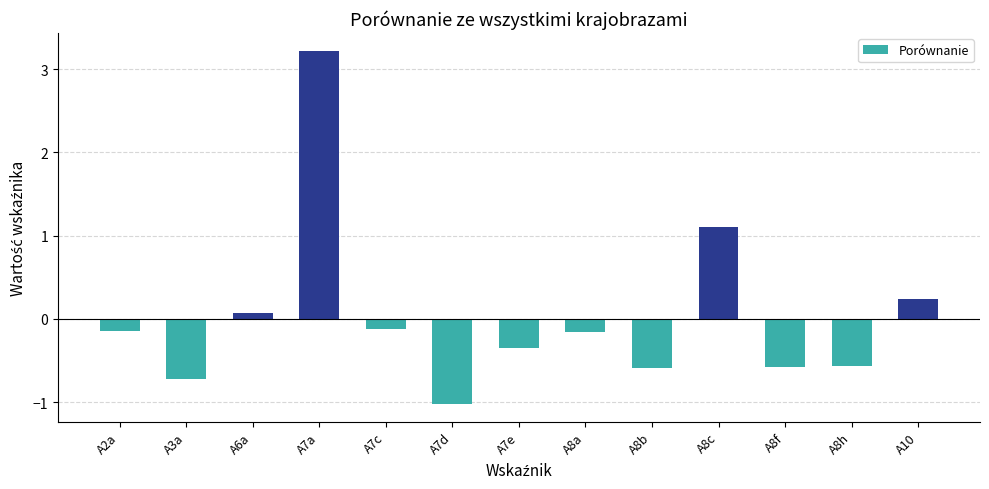

What is the maximum value shown in the chart?

3.2